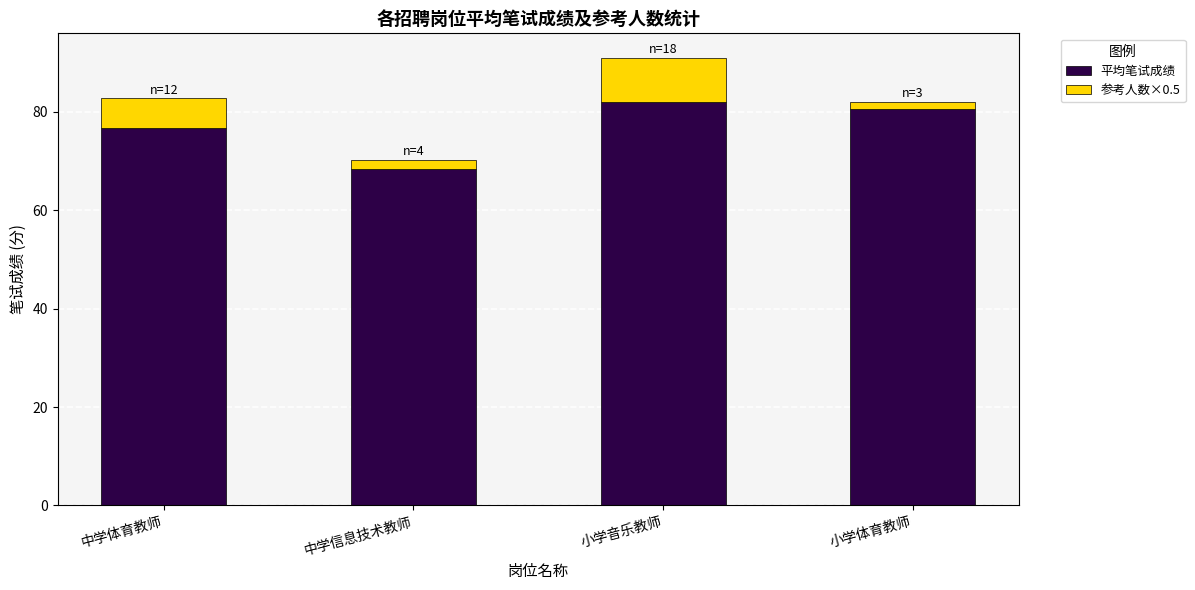

Reading left to right, transcribe the values for 平均笔试成绩.

76.8	68.3	82.0	80.6